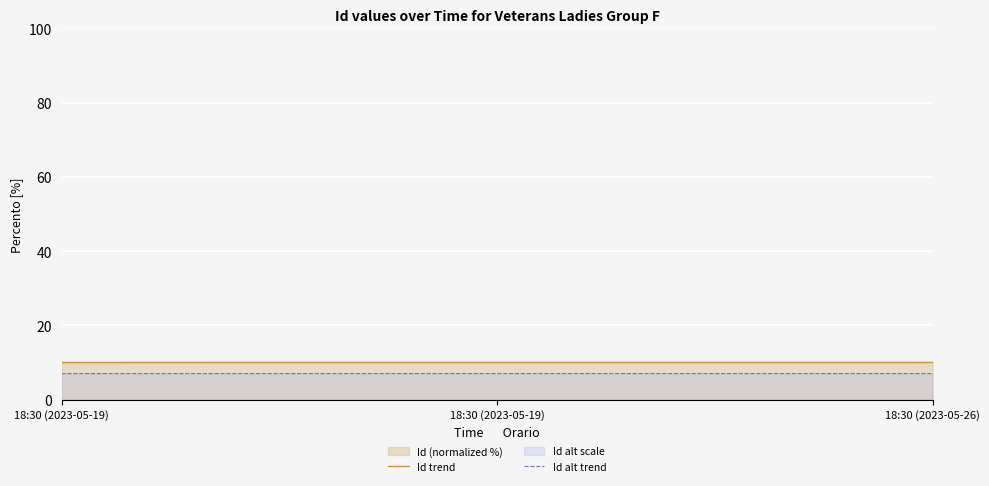

Which series has the largest range (max minus min)?

Id trend